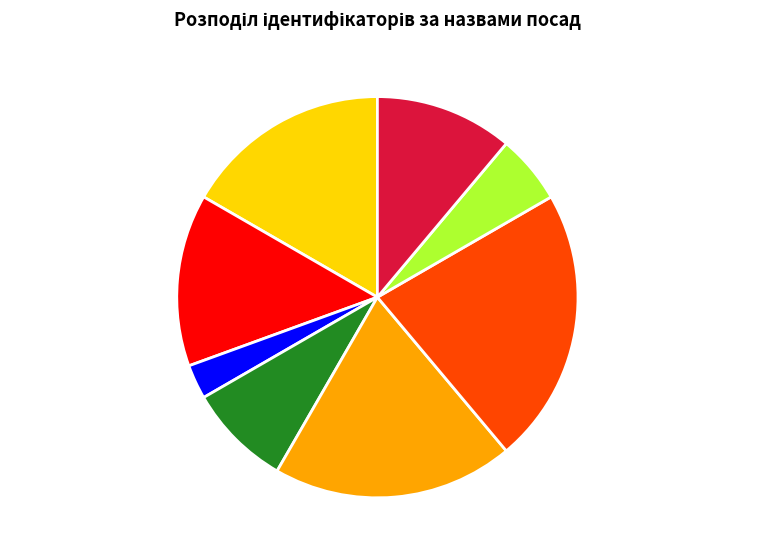

Which slice is the smallest?

Генеральний директор